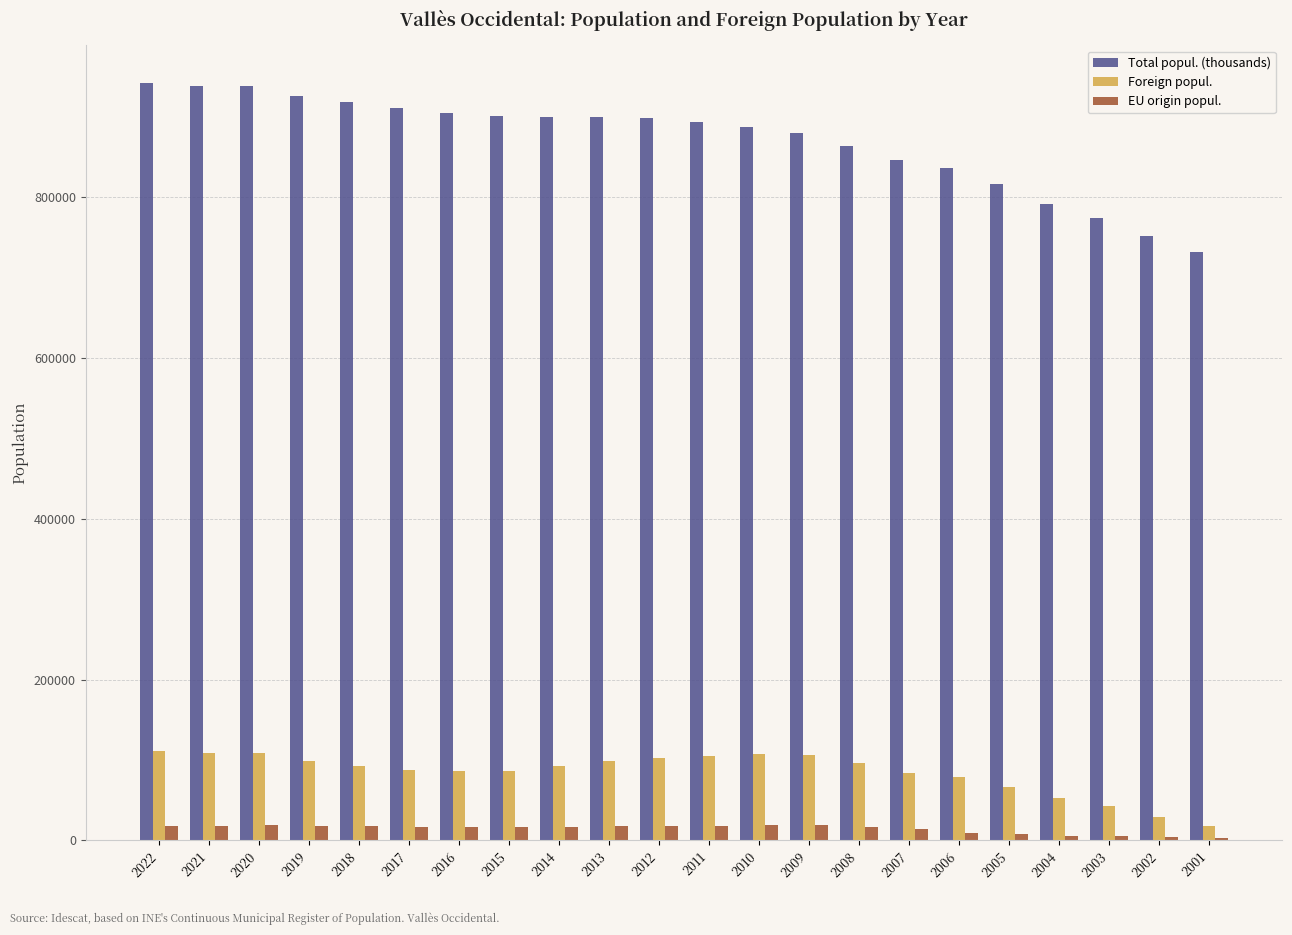

At 2016, list the series in order from smallest to largest.

EU origin popul., Foreign popul., Total popul. (thousands)